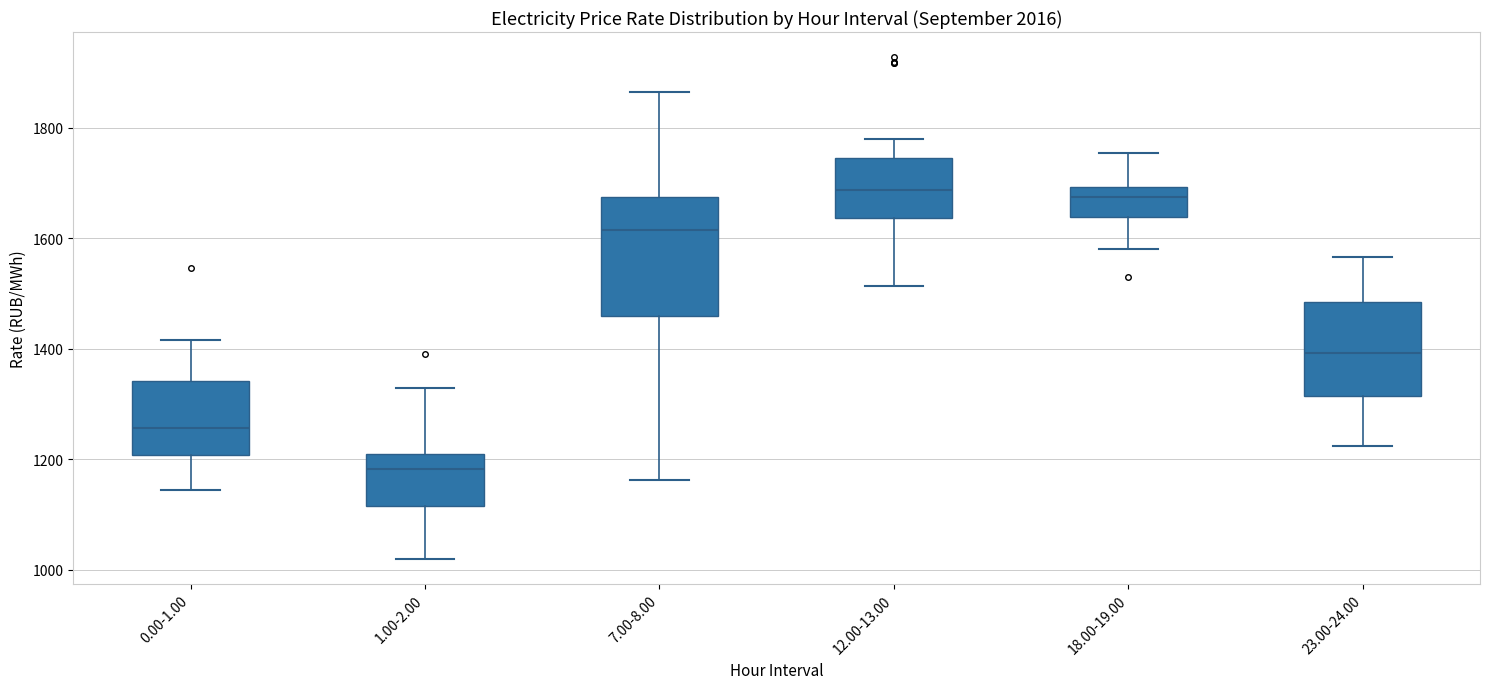

Comparing the boxes themselves (not the whiskers), which one is the tallest?

7.00-8.00